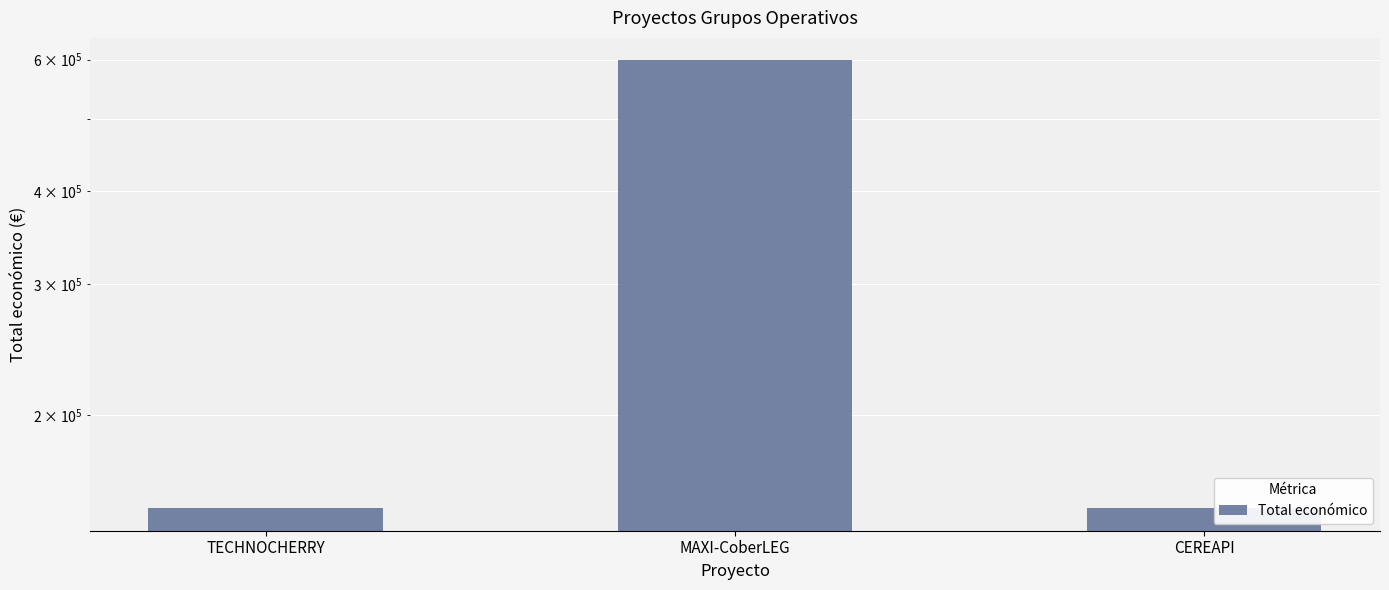

The chart shows a value of 598609 at MAXI-CoberLEG. True or false?

True